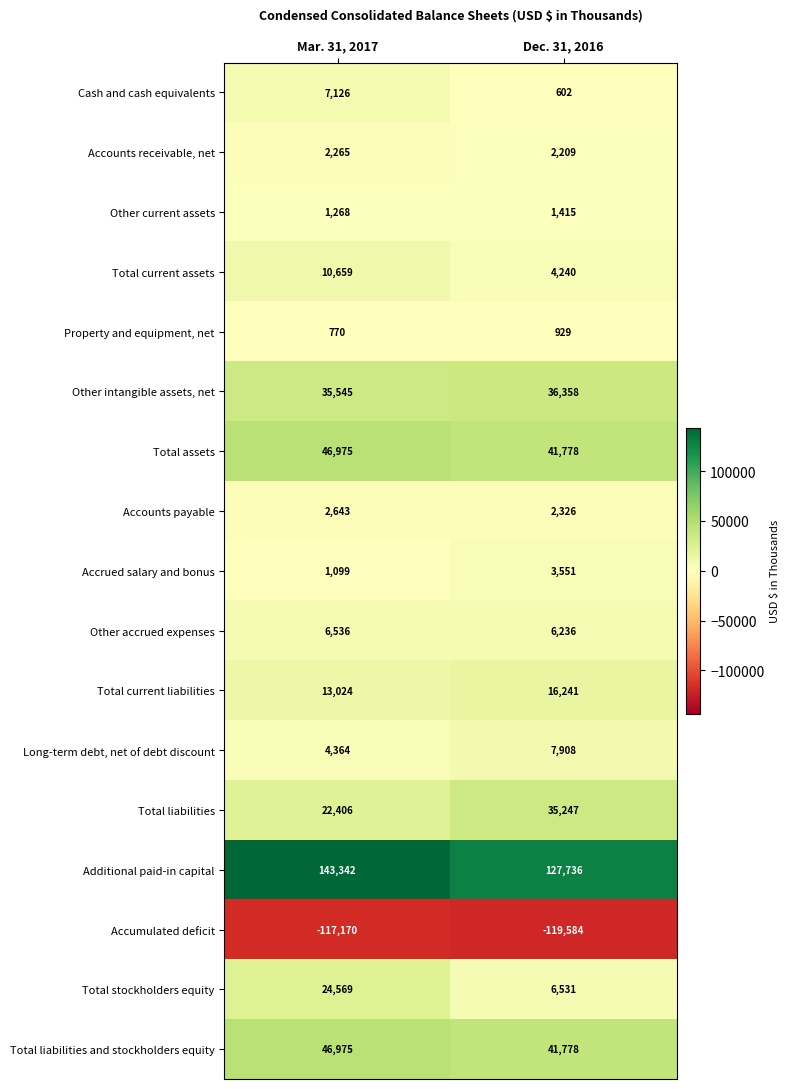

What is the difference between the Property and equipment, net values at Mar. 31, 2017 and Dec. 31, 2016?

159